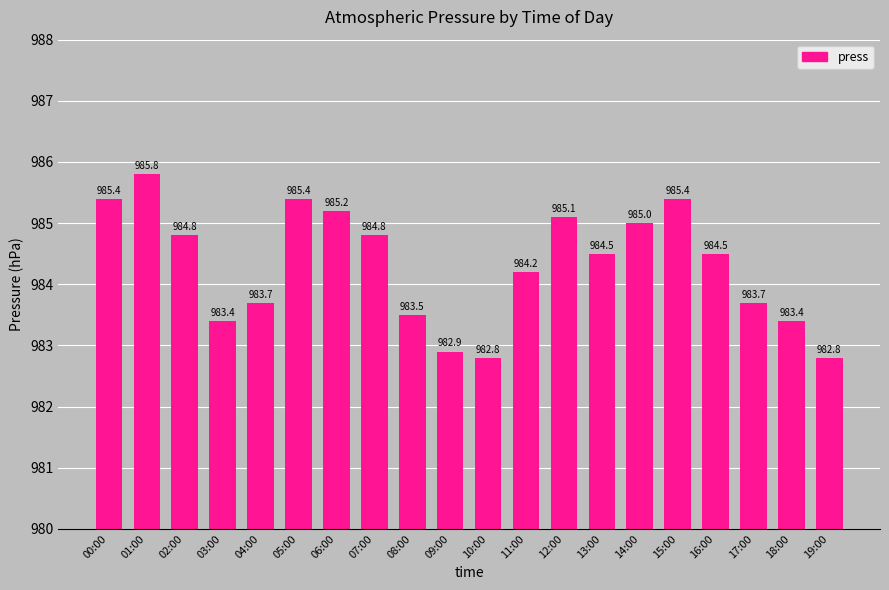

Count the number of categories in the chart.

20